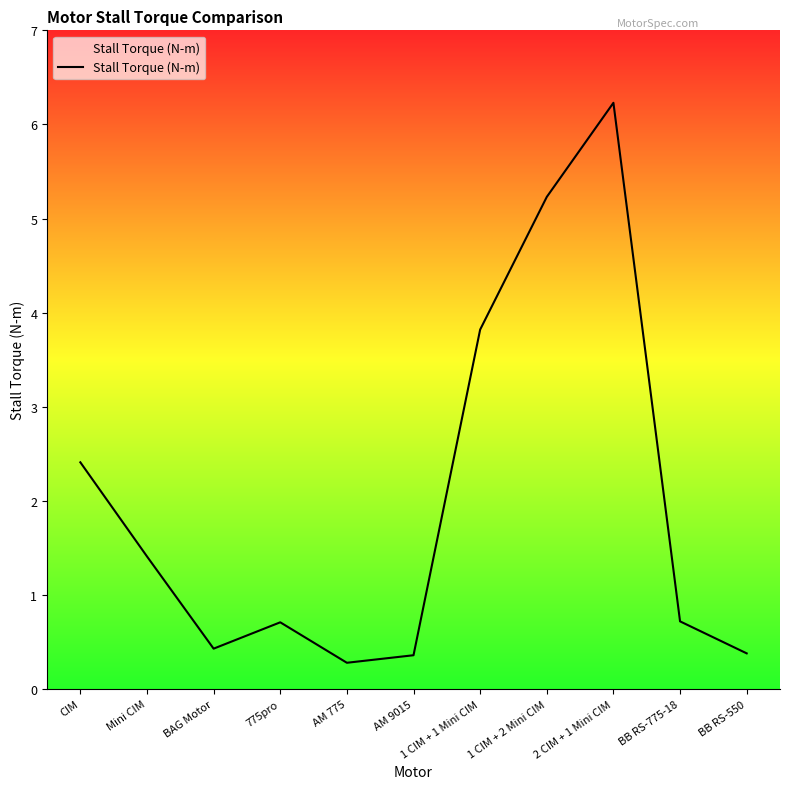

Which category has the highest value across all series?

2 CIM + 1 Mini CIM